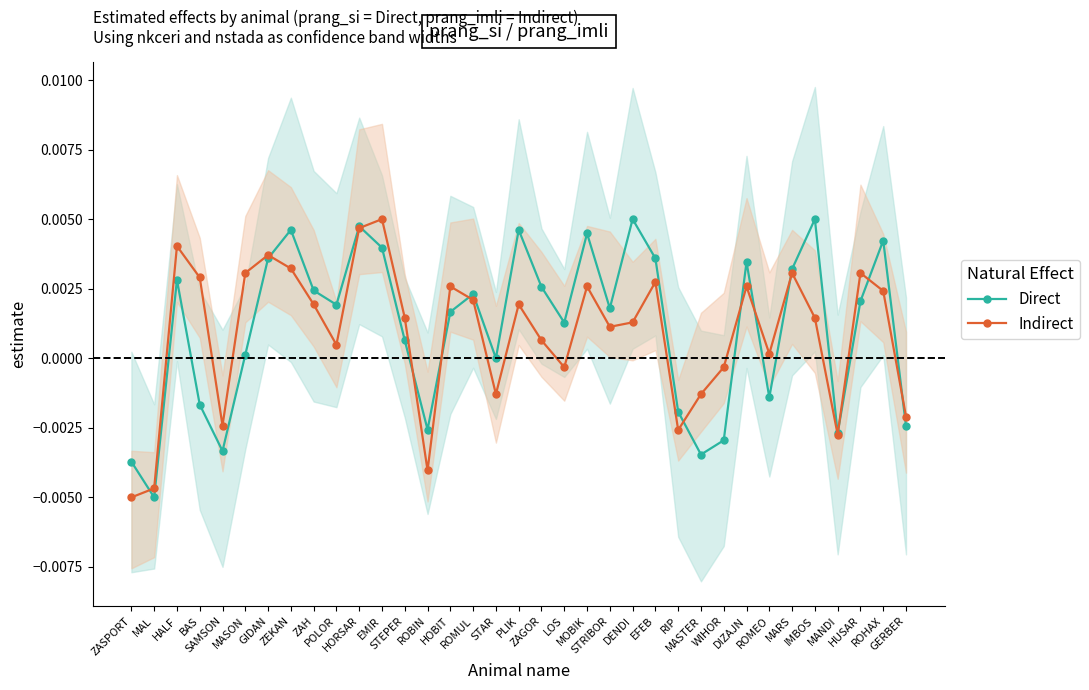

Between which two adjacent categories do Indirect and Direct first intersect?

ZASPORT and MAL